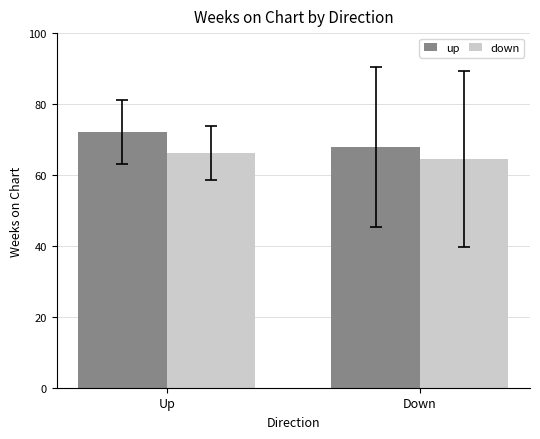

How many groups of bars are there?

2